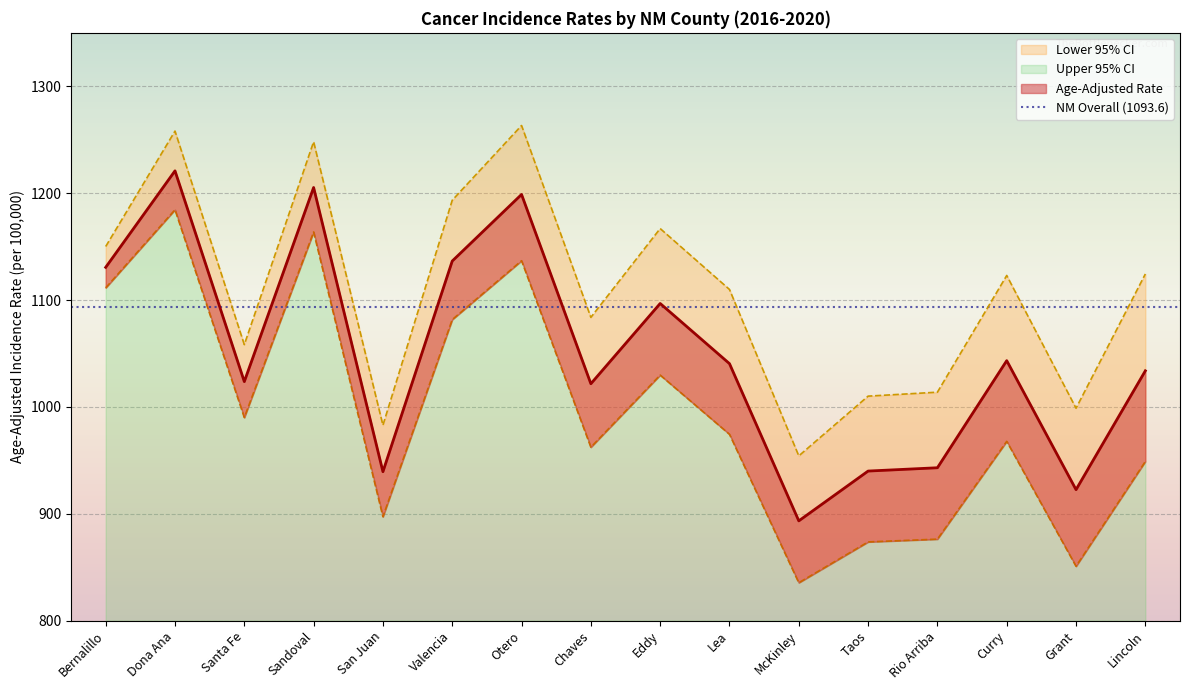

The value of Age-Adjusted Rate at Otero is 257.6. True or false?

False